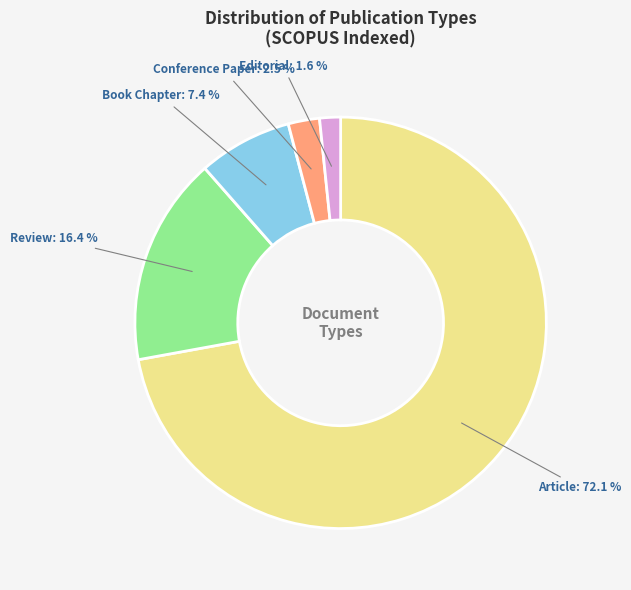

Which category has the smallest portion of the pie?

Editorial